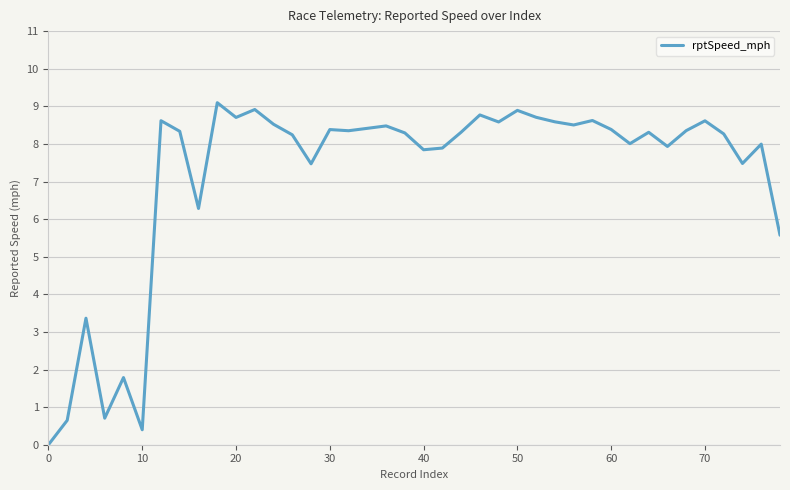

What is the difference between the second highest and second lowest values?

8.5